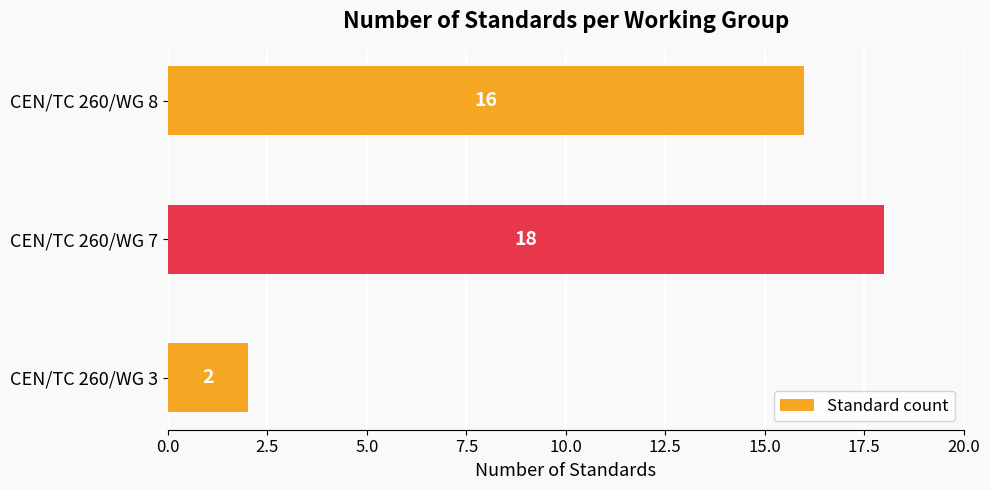

Reading bottom to top, transcribe all the data shown in this chart.

CEN/TC 260/WG 3=2	CEN/TC 260/WG 7=18	CEN/TC 260/WG 8=16